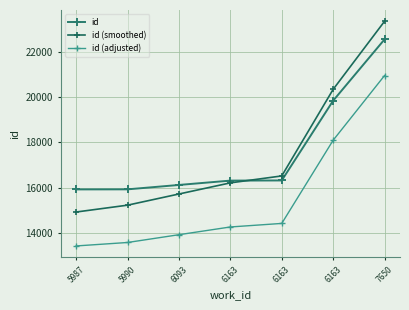

Rank the categories by id value from highest to lowest.

7650, 6163, 6163, 6163, 6093, 5990, 5987